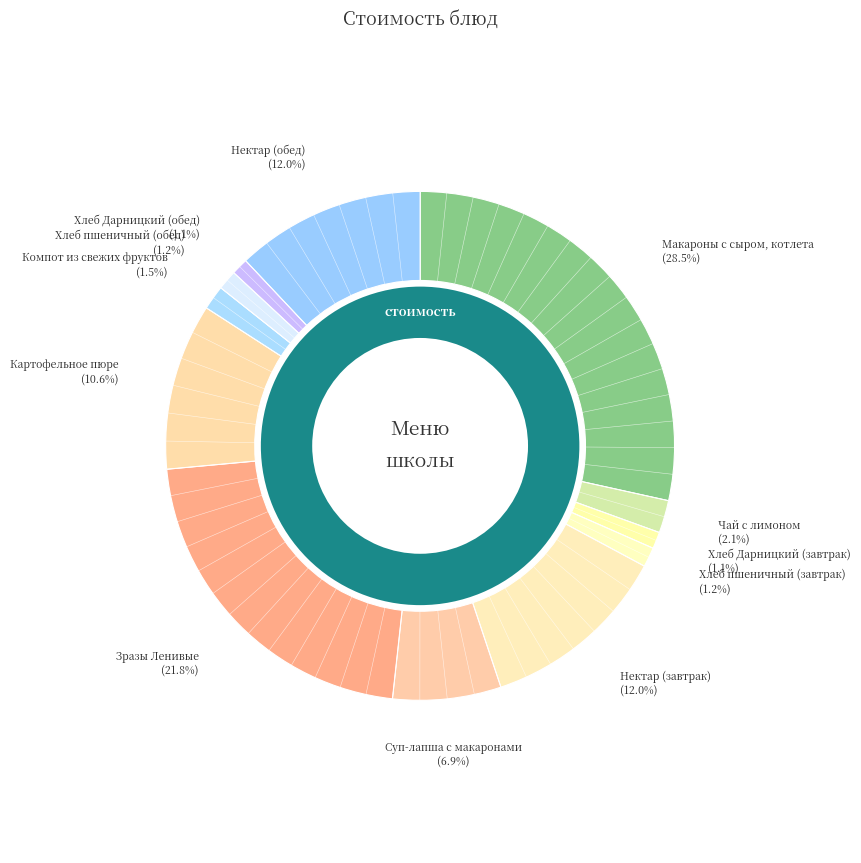

To the nearest percent, what is the difference between the Нектар (завтрак) and Зразы Ленивые slice percentages?

10%